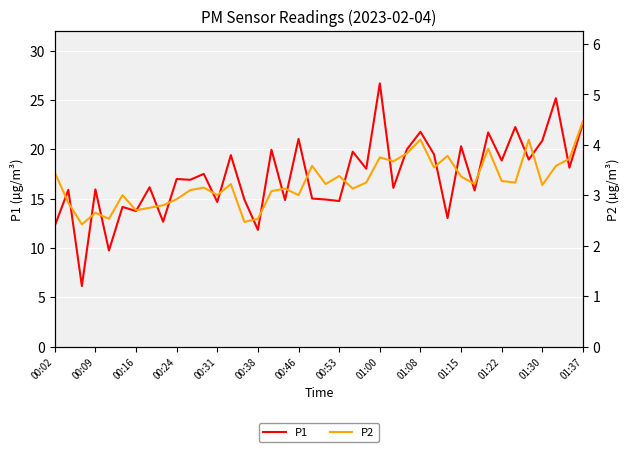

True or false: P1 has a value of 26.7 at 01:00.

True